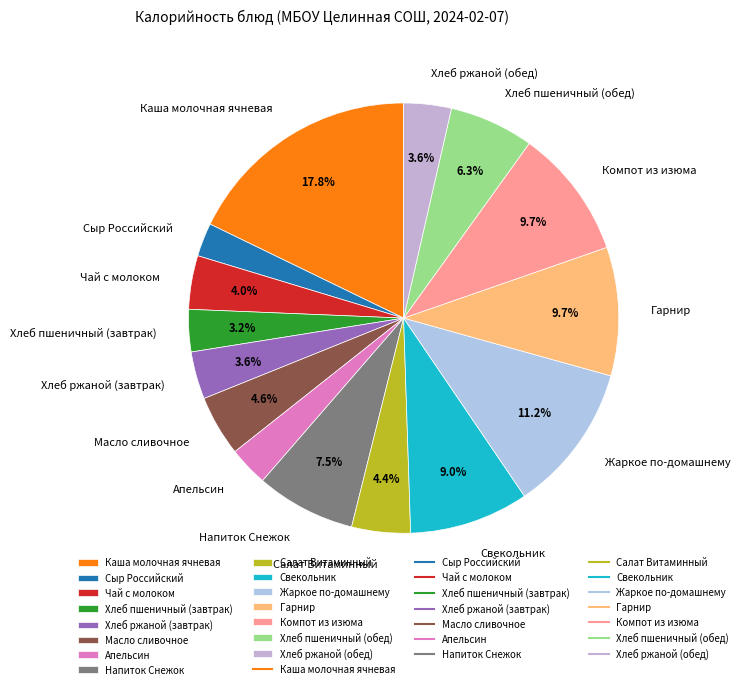

Count the number of slices in the pie.

15